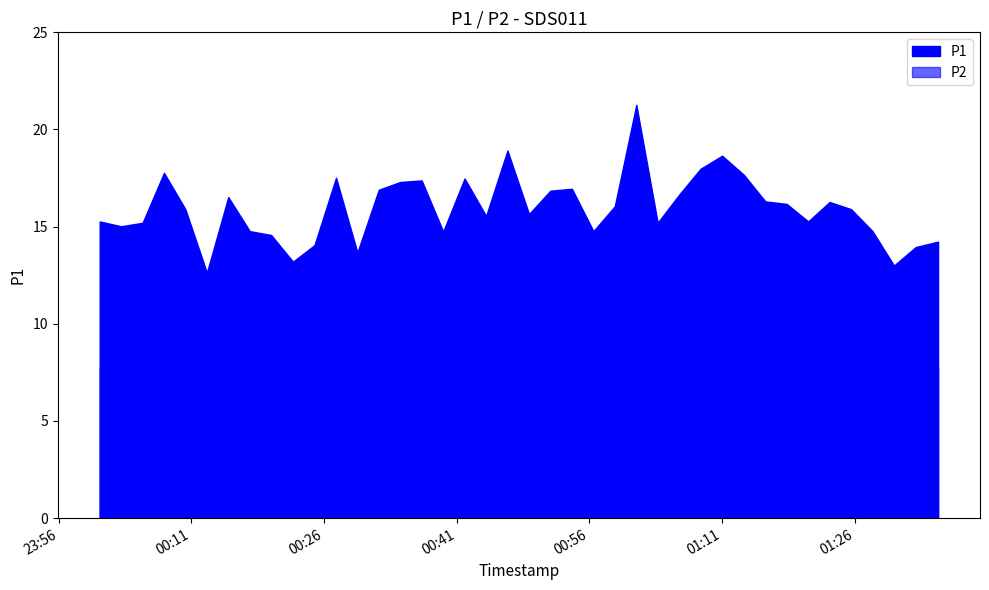

At which label does P2 first exceed 8?

2024-01-30T00:07:55